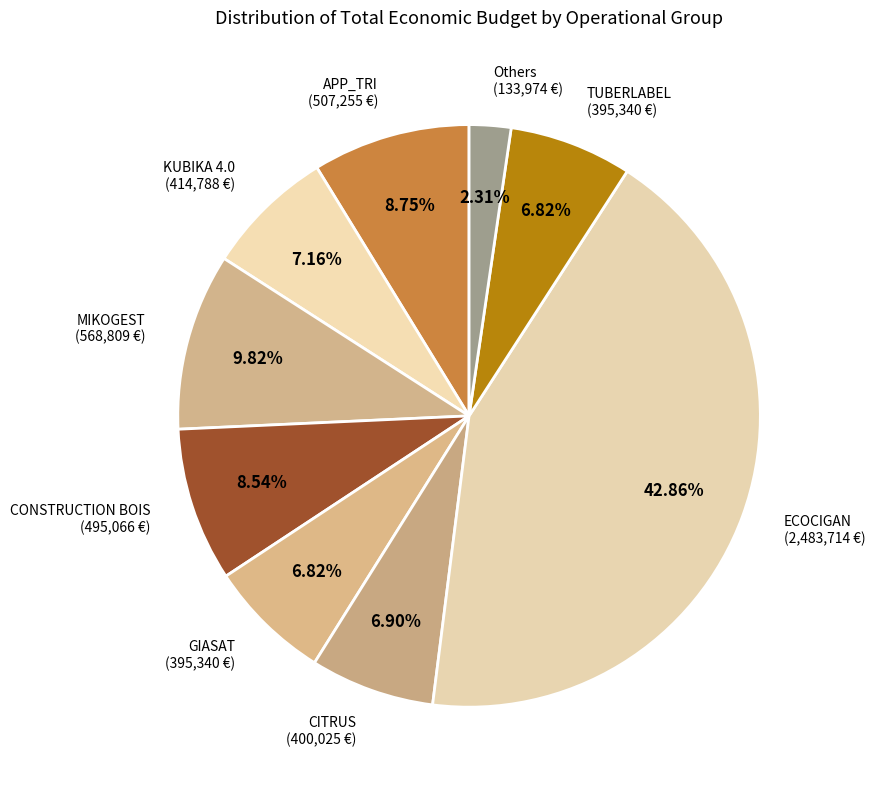

How many segments does this pie chart have?

9